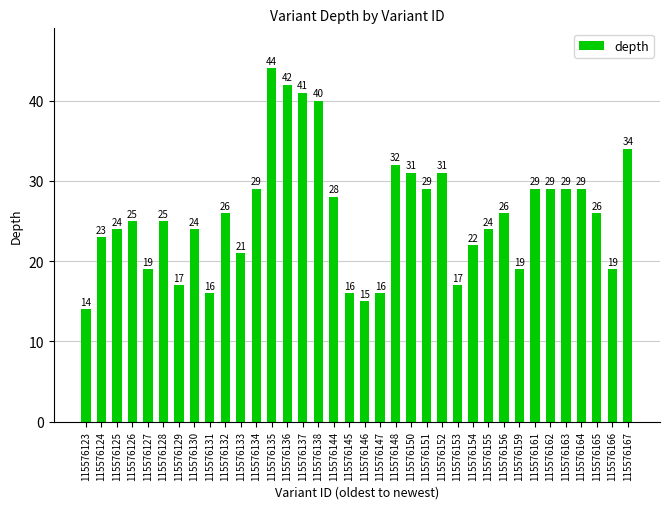

What is the sum of all values?

931